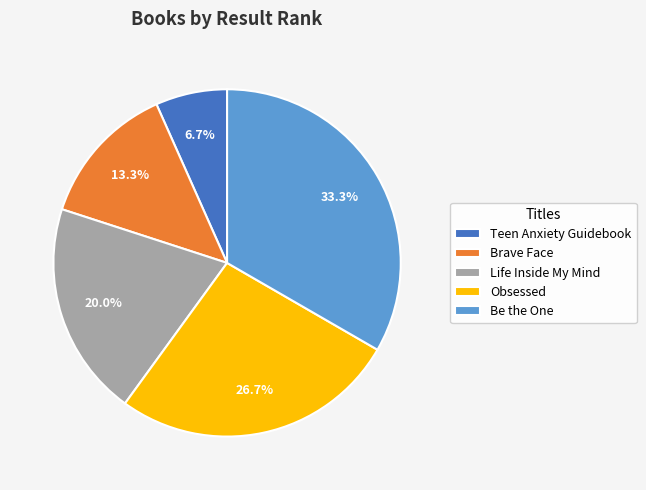

True or false: Teen Anxiety Guidebook accounts for 1% of the total.

False